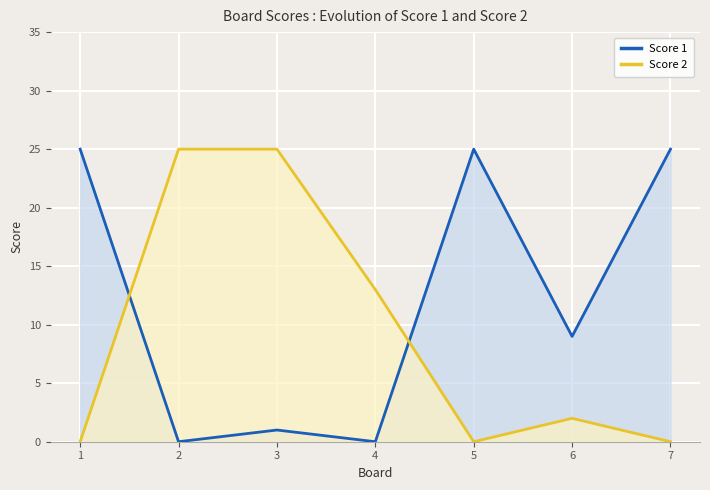

Rank the series at 1 from highest to lowest value.

Score 1, Score 2